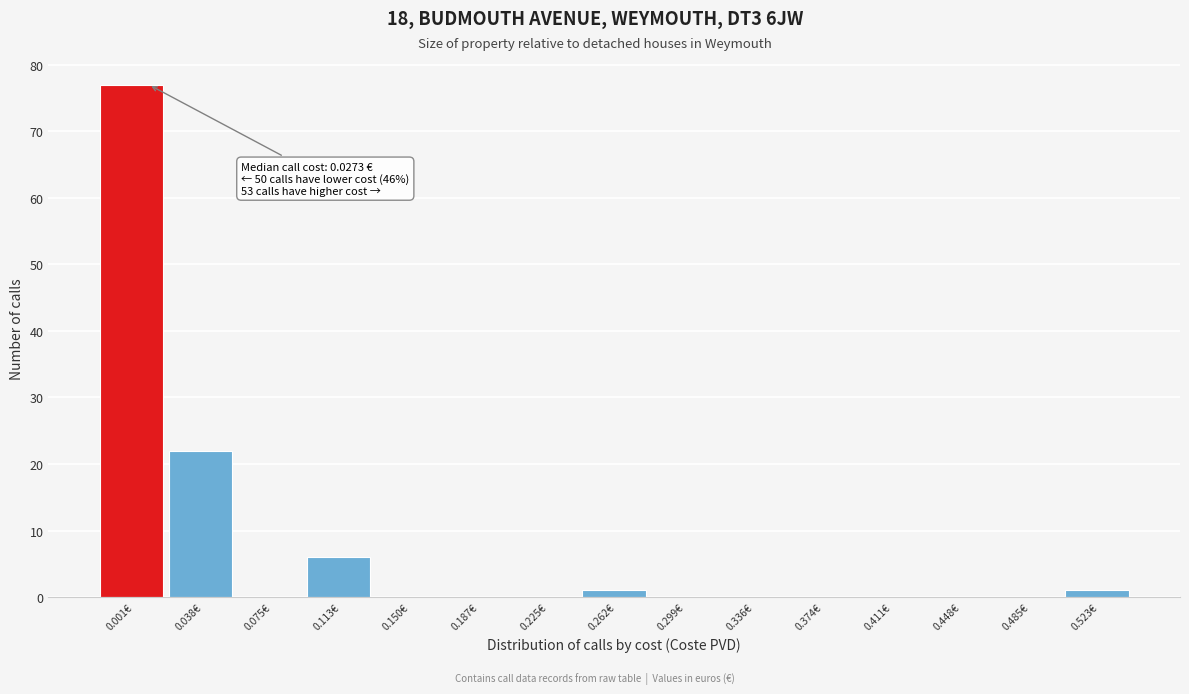

Reading left to right, what are all the values shown in this chart?

0.001€=77	0.038€=22	0.075€=0	0.113€=6	0.150€=0	0.187€=0	0.225€=0	0.262€=1	0.299€=0	0.336€=0	0.374€=0	0.411€=0	0.448€=0	0.485€=0	0.523€=1